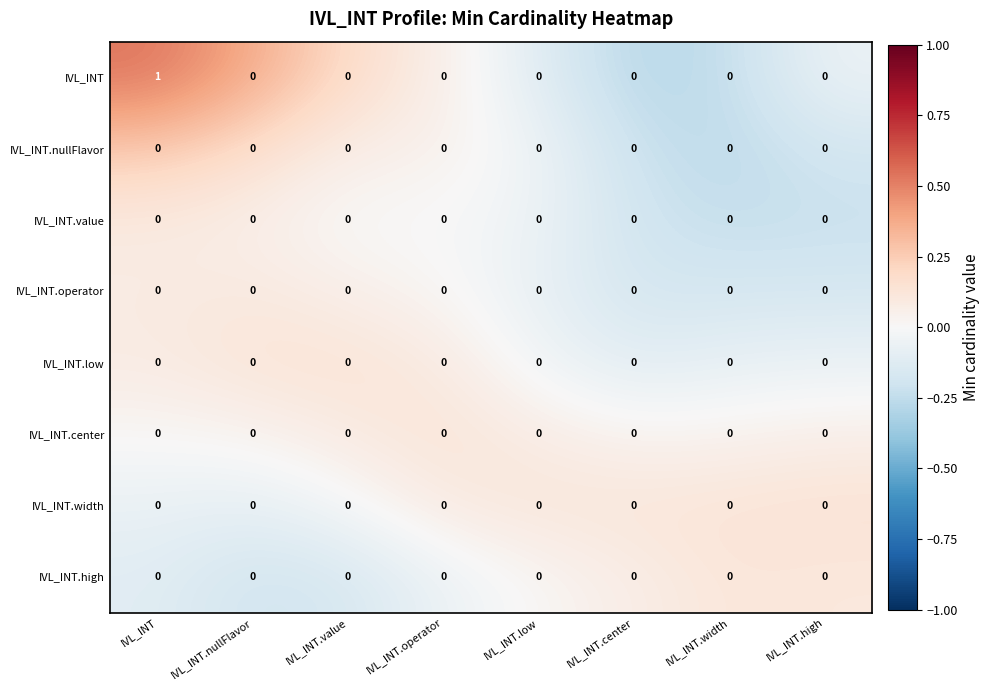

Between IVL_INT and IVL_INT.center, which series saw the biggest shift?

IVL_INT